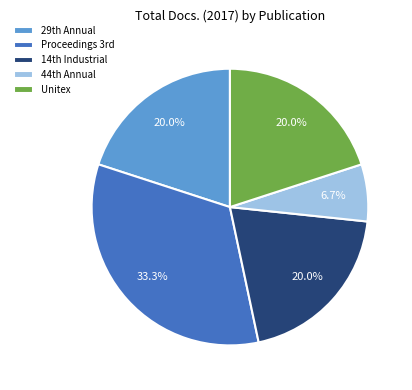

Which category has the smallest portion of the pie?

44th Annual